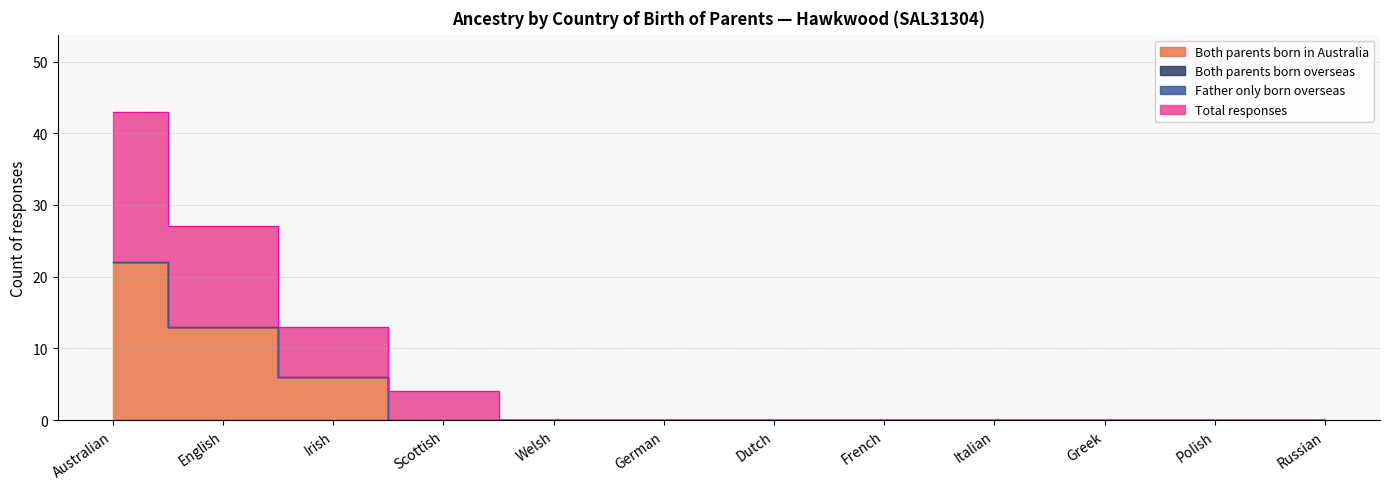

Reading left to right, what are all the values shown in this chart?

Both parents born in Australia: Australian=22	English=13	Irish=6	Scottish=0	Welsh=0	German=0	Dutch=0	French=0	Italian=0	Greek=0	Polish=0	Russian=0
Total responses: Australian=43	English=27	Irish=13	Scottish=4	Welsh=0	German=0	Dutch=0	French=0	Italian=0	Greek=0	Polish=0	Russian=0